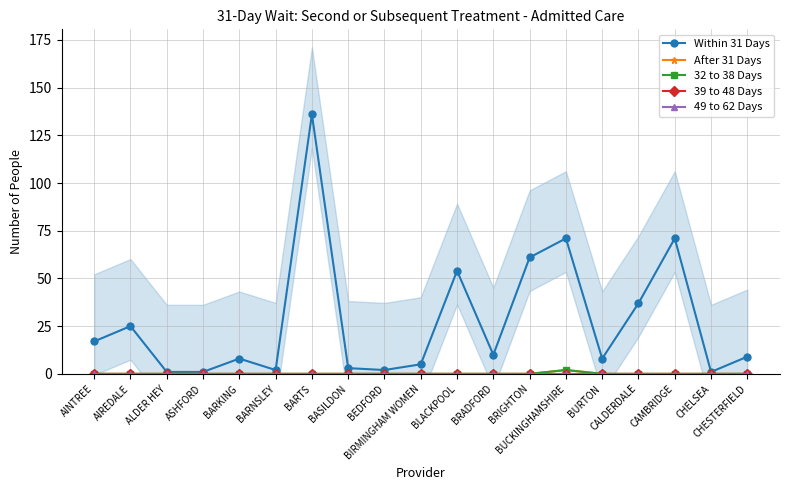

Reading left to right, what are all the values shown in this chart?

Within 31 Days: AINTREE=17	AIREDALE=25	ALDER HEY=1	ASHFORD=1	BARKING=8	BARNSLEY=2	BARTS=136	BASILDON=3	BEDFORD=2	BIRMINGHAM WOMEN=5	BLACKPOOL=54	BRADFORD=10	BRIGHTON=61	BUCKINGHAMSHIRE=71	BURTON=8	CALDERDALE=37	CAMBRIDGE=71	CHELSEA=1	CHESTERFIELD=9
After 31 Days: AINTREE=0	AIREDALE=0	ALDER HEY=0	ASHFORD=0	BARKING=0	BARNSLEY=0	BARTS=0	BASILDON=0	BEDFORD=0	BIRMINGHAM WOMEN=0	BLACKPOOL=0	BRADFORD=0	BRIGHTON=0	BUCKINGHAMSHIRE=2	BURTON=0	CALDERDALE=0	CAMBRIDGE=0	CHELSEA=0	CHESTERFIELD=0
32 to 38 Days: AINTREE=0	AIREDALE=0	ALDER HEY=0	ASHFORD=0	BARKING=0	BARNSLEY=0	BARTS=0	BASILDON=0	BEDFORD=0	BIRMINGHAM WOMEN=0	BLACKPOOL=0	BRADFORD=0	BRIGHTON=0	BUCKINGHAMSHIRE=2	BURTON=0	CALDERDALE=0	CAMBRIDGE=0	CHELSEA=0	CHESTERFIELD=0
39 to 48 Days: AINTREE=0	AIREDALE=0	ALDER HEY=0	ASHFORD=0	BARKING=0	BARNSLEY=0	BARTS=0	BASILDON=0	BEDFORD=0	BIRMINGHAM WOMEN=0	BLACKPOOL=0	BRADFORD=0	BRIGHTON=0	BUCKINGHAMSHIRE=0	BURTON=0	CALDERDALE=0	CAMBRIDGE=0	CHELSEA=0	CHESTERFIELD=0
49 to 62 Days: AINTREE=0	AIREDALE=0	ALDER HEY=0	ASHFORD=0	BARKING=0	BARNSLEY=0	BARTS=0	BASILDON=0	BEDFORD=0	BIRMINGHAM WOMEN=0	BLACKPOOL=0	BRADFORD=0	BRIGHTON=0	BUCKINGHAMSHIRE=0	BURTON=0	CALDERDALE=0	CAMBRIDGE=0	CHELSEA=0	CHESTERFIELD=0